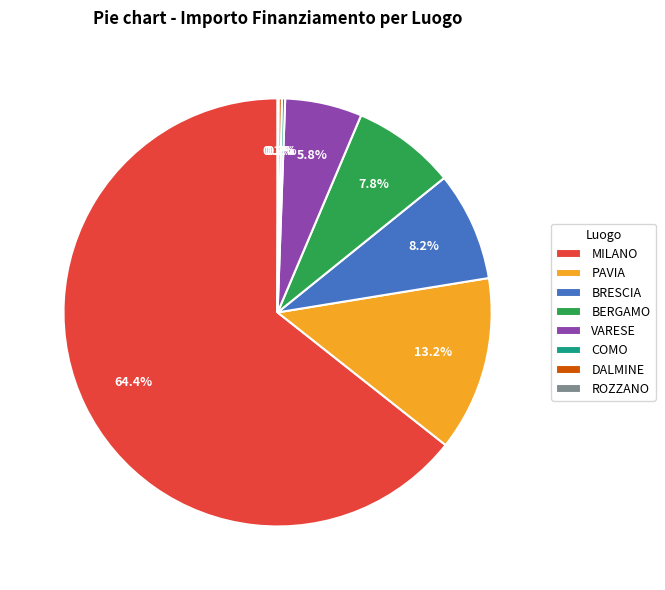

What is the ratio of the value at VARESE to the value at PAVIA?

0.4